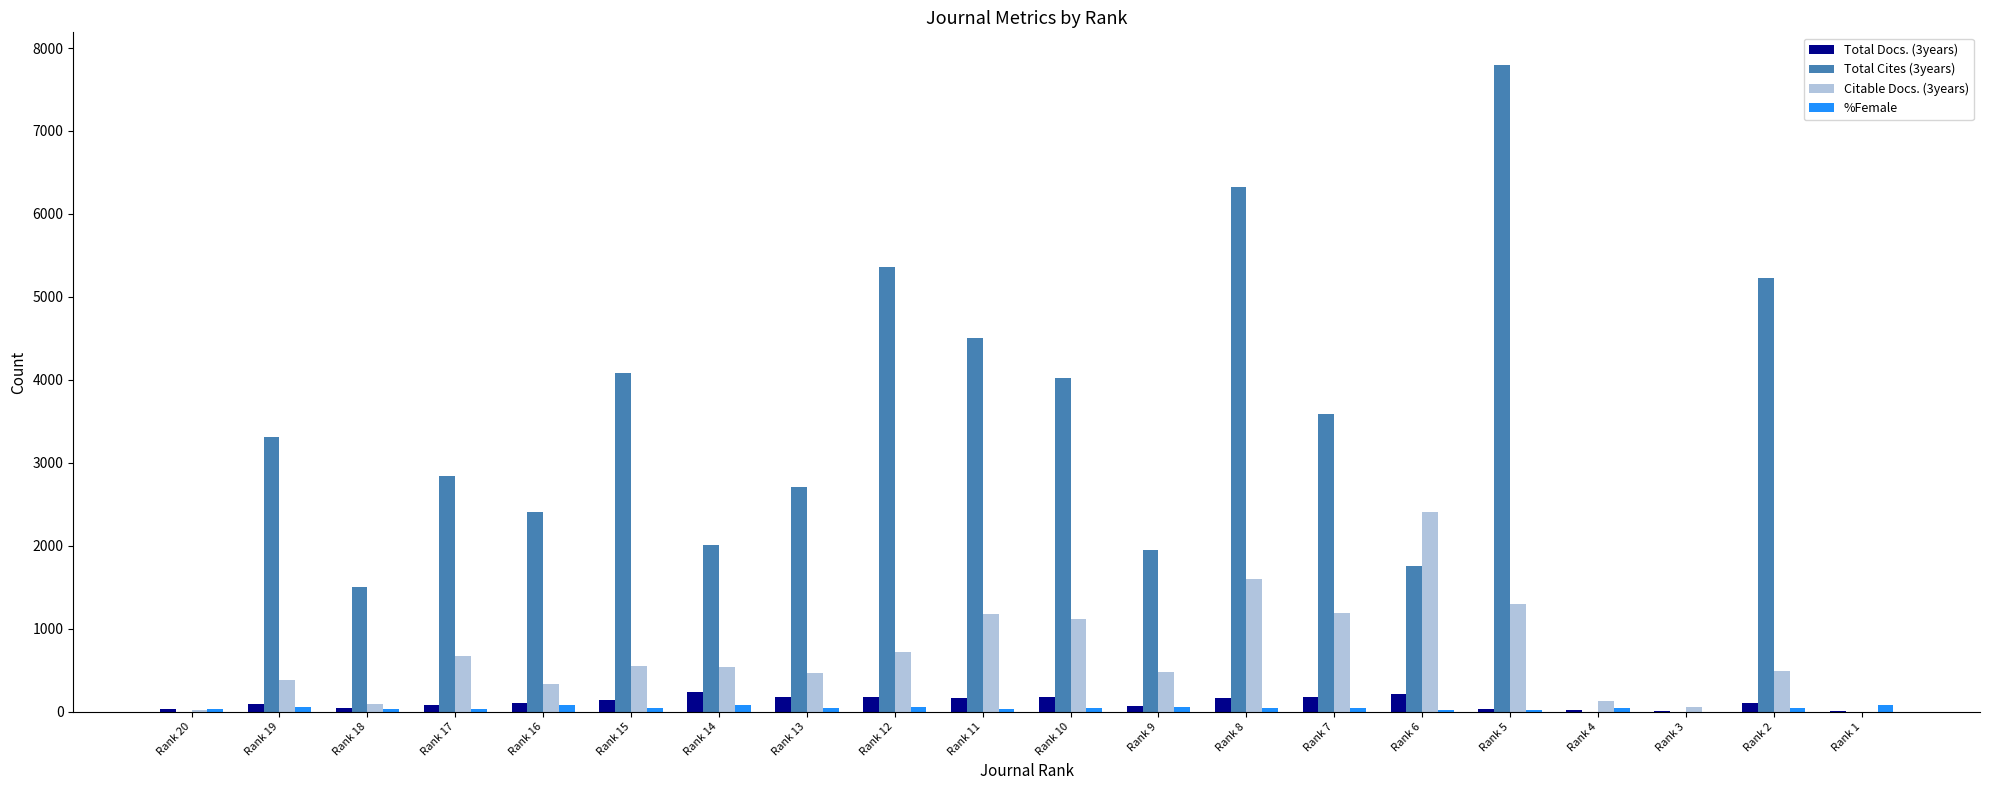

What is the sum of all Citable Docs. (3years) values?

13686